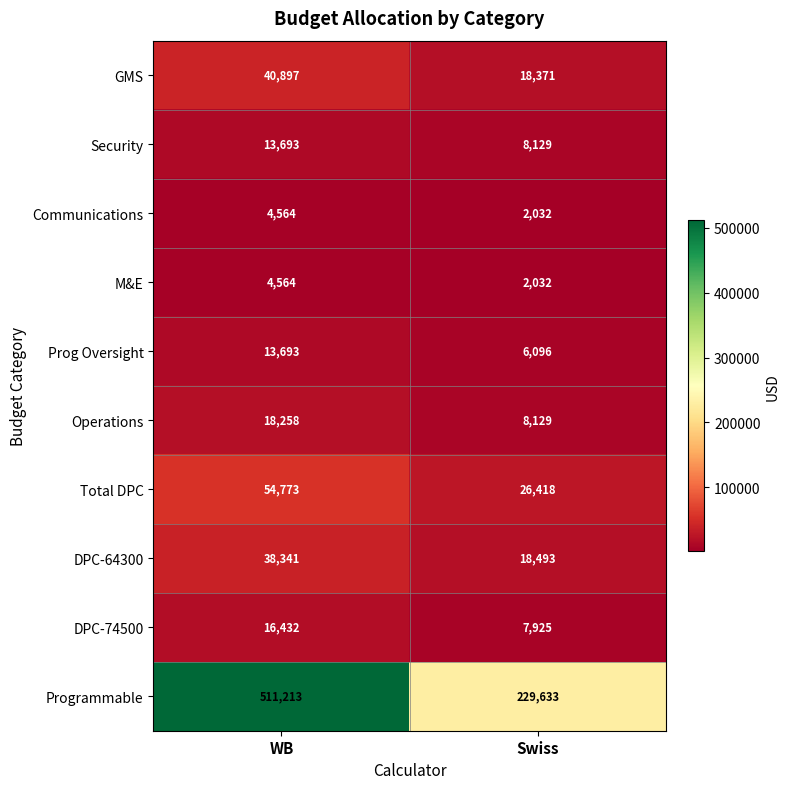

True or false: GMS has a value of 40897 at WB.

True